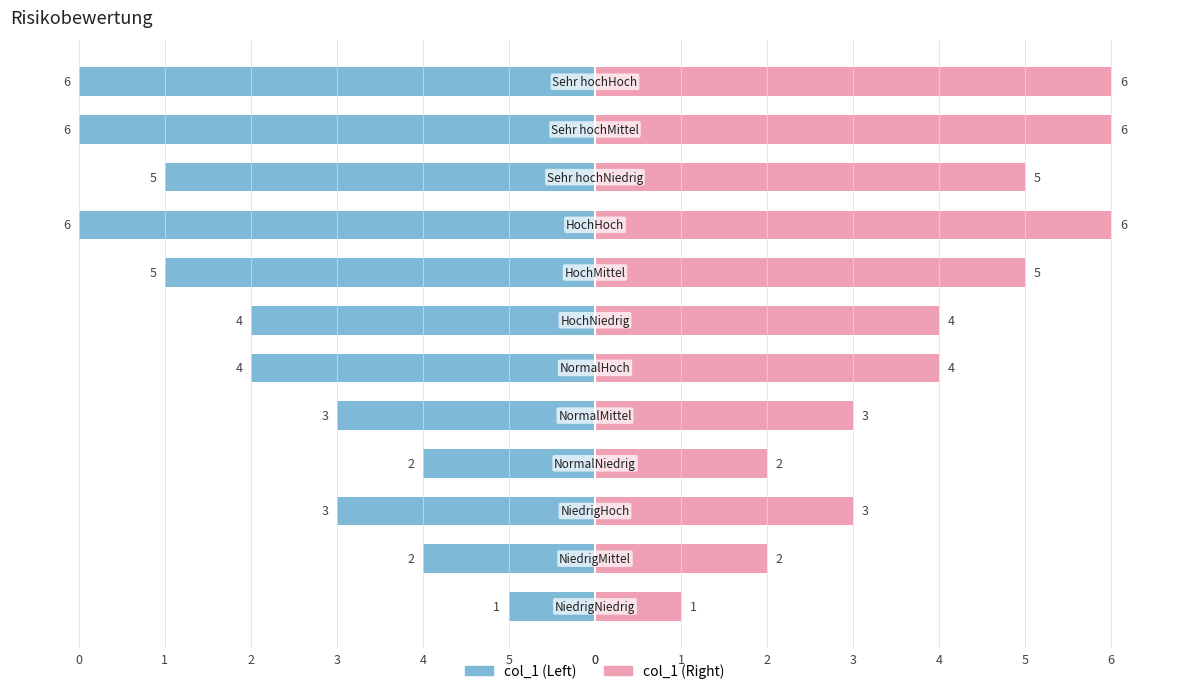

What are all the series names shown in the legend?

col_1 (Left), col_1 (Right)